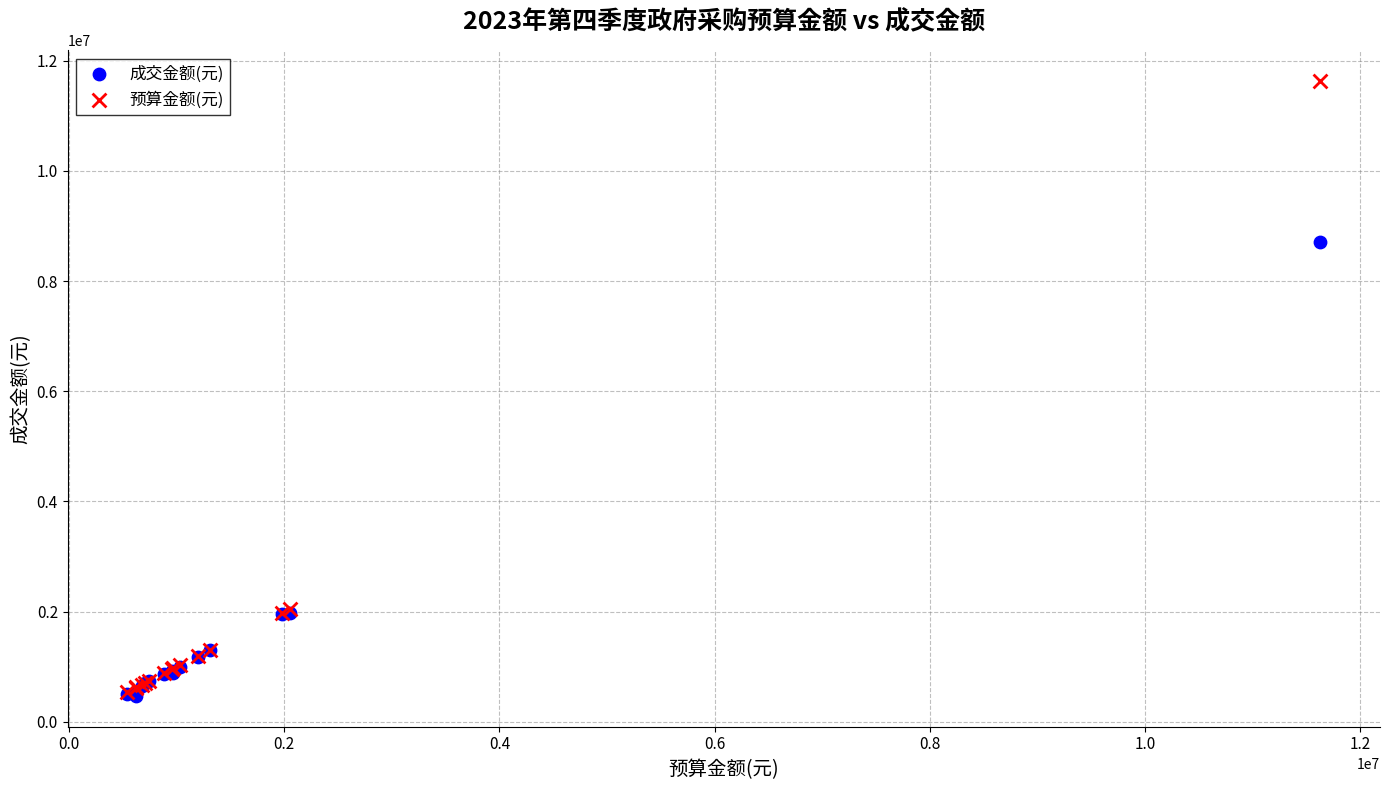

In the 预算金额(元) series, what Y value is closest to 6085700?

2050000.0